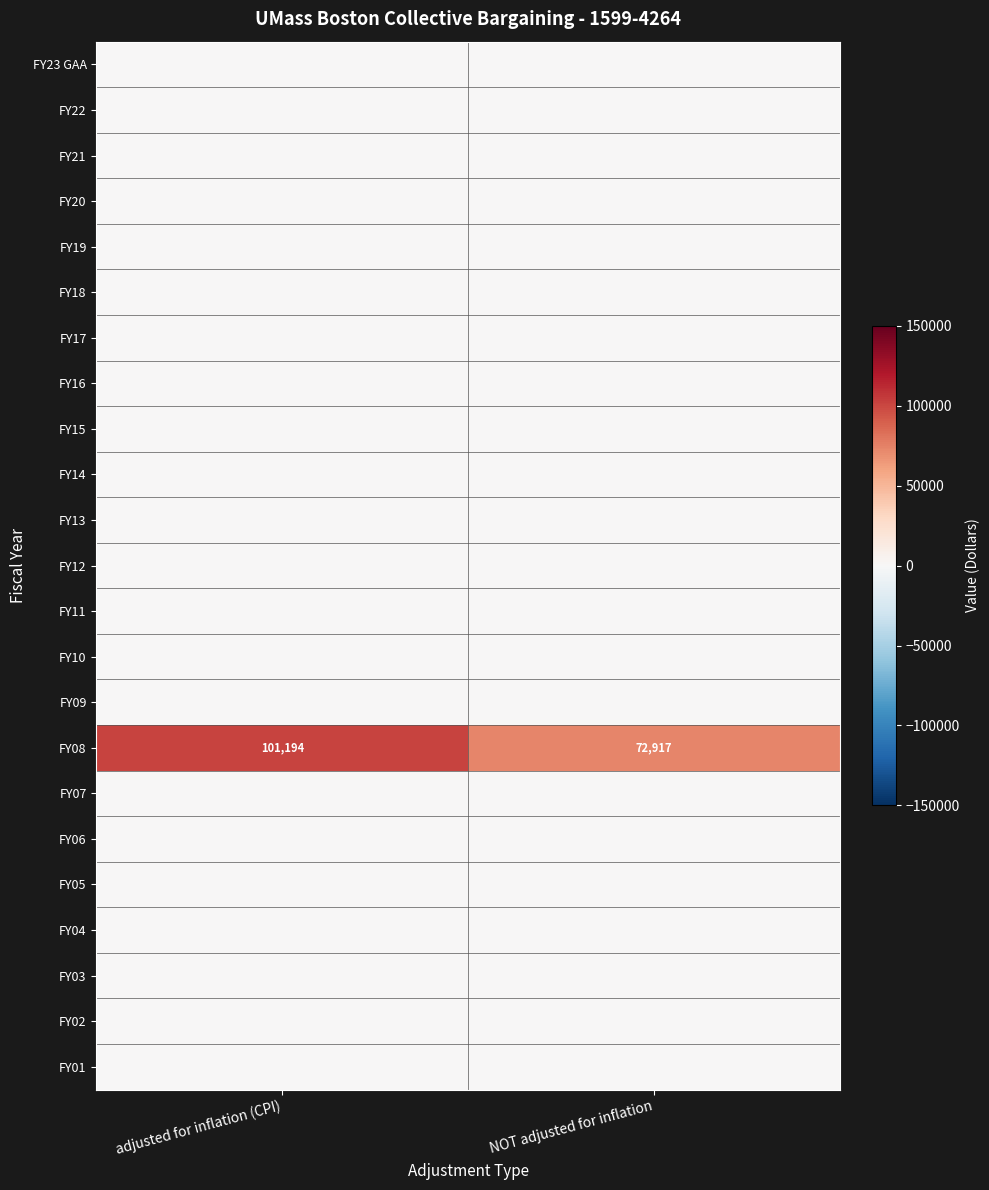

What is the minimum value for FY08?

72917